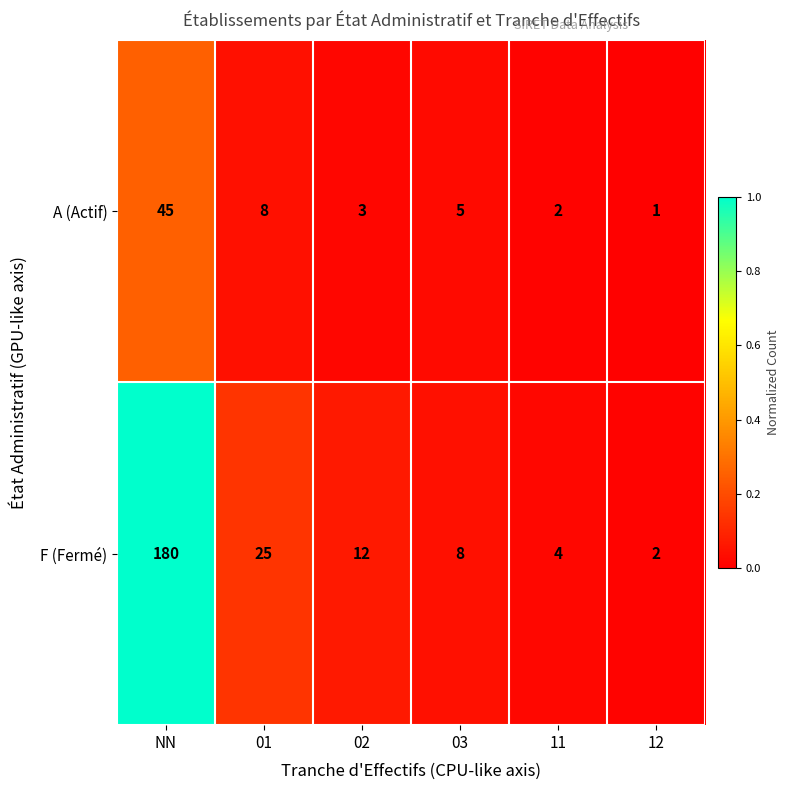

What is the spread (max minus min) of values at 01?

17